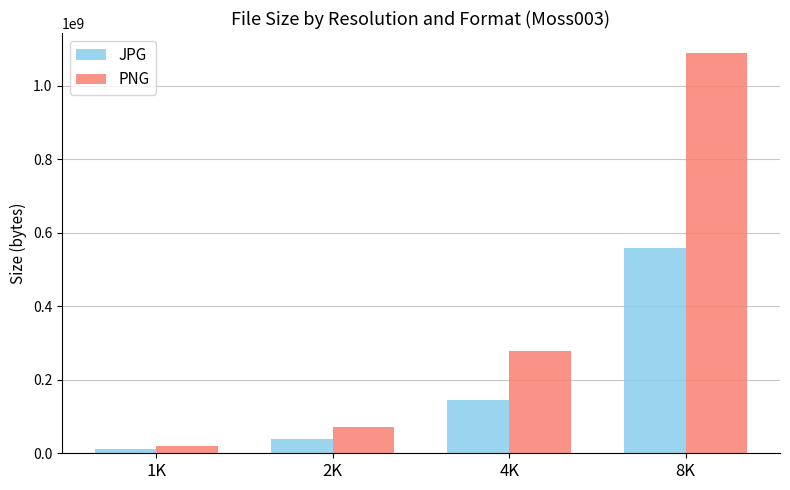

What is the minimum value shown in the chart?

10716357